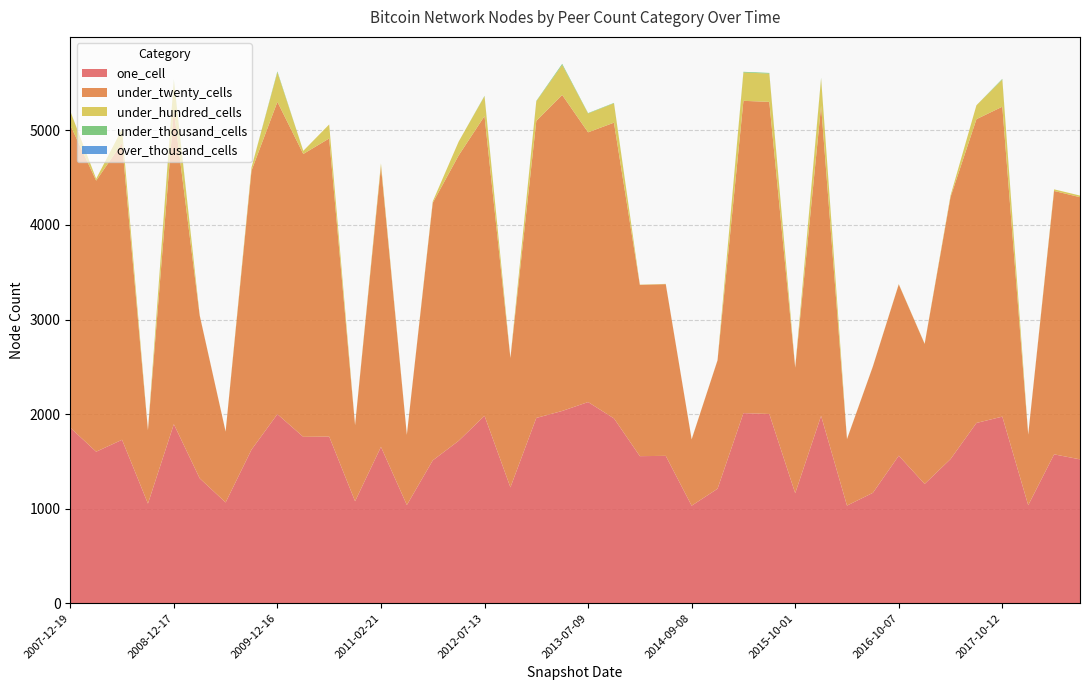

Reading left to right, list all the values displayed in this chart.

one_cell: 2007-12-19=1856	2008-04-01=1602	2008-06-27=1728	2008-10-10=1053	2008-12-17=1893	2009-04-06=1320	2009-06-17=1065	2009-09-25=1624	2009-12-16=1999	2010-04-01=1759	2010-07-26=1762	2010-11-17=1078	2011-02-21=1653	2011-06-10=1038	2011-09-05=1510	2012-01-18=1717	2012-07-13=1982	2012-10-31=1225	2012-12-11=1959	2013-02-20=2033	2013-07-09=2127	2013-09-10=1954	2013-12-20=1555	2014-03-28=1558	2014-09-08=1031	2015-01-19=1210	2015-04-09=2010	2015-07-03=2001	2015-10-01=1163	2016-01-04=1981	2016-04-05=1032	2016-07-04=1167	2016-10-07=1560	2016-12-27=1261	2017-04-12=1524	2017-07-24=1906	2017-10-12=1973	2017-12-22=1036	2018-04-09=1574	2018-07-11=1521
under_twenty_cells: 2007-12-19=3201	2008-04-01=2867	2008-06-27=3139	2008-10-10=776	2008-12-17=3320	2009-04-06=1721	2009-06-17=749	2009-09-25=2951	2009-12-16=3303	2010-04-01=2992	2010-07-26=3153	2010-11-17=804	2011-02-21=2965	2011-06-10=742	2011-09-05=2724	2012-01-18=3018	2012-07-13=3170	2012-10-31=1368	2012-12-11=3142	2013-02-20=3342	2013-07-09=2853	2013-09-10=3128	2013-12-20=1811	2014-03-28=1816	2014-09-08=701	2015-01-19=1358	2015-04-09=3303	2015-07-03=3301	2015-10-01=1328	2016-01-04=3279	2016-04-05=703	2016-07-04=1336	2016-10-07=1812	2016-12-27=1481	2017-04-12=2772	2017-07-24=3213	2017-10-12=3278	2017-12-22=746	2018-04-09=2786	2018-07-11=2773
under_hundred_cells: 2007-12-19=147	2008-04-01=20	2008-06-27=147	2008-10-10=2	2008-12-17=318	2009-04-06=3	2009-06-17=2	2009-09-25=34	2009-12-16=312	2010-04-01=33	2010-07-26=148	2010-11-17=2	2011-02-21=34	2011-06-10=2	2011-09-05=15	2012-01-18=146	2012-07-13=210	2012-10-31=2	2012-12-11=207	2013-02-20=318	2013-07-09=199	2013-09-10=205	2013-12-20=3	2014-03-28=3	2014-09-08=2	2015-01-19=2	2015-04-09=300	2015-07-03=299	2015-10-01=2	2016-01-04=289	2016-04-05=2	2016-07-04=2	2016-10-07=3	2016-12-27=3	2017-04-12=17	2017-07-24=147	2017-10-12=287	2017-12-22=2	2018-04-09=17	2018-07-11=17
under_thousand_cells: 2007-12-19=0	2008-04-01=0	2008-06-27=0	2008-10-10=0	2008-12-17=11	2009-04-06=0	2009-06-17=0	2009-09-25=0	2009-12-16=10	2010-04-01=0	2010-07-26=0	2010-11-17=0	2011-02-21=0	2011-06-10=0	2011-09-05=0	2012-01-18=0	2012-07-13=4	2012-10-31=0	2012-12-11=4	2013-02-20=11	2013-07-09=4	2013-09-10=4	2013-12-20=0	2014-03-28=0	2014-09-08=0	2015-01-19=0	2015-04-09=7	2015-07-03=7	2015-10-01=0	2016-01-04=7	2016-04-05=0	2016-07-04=0	2016-10-07=0	2016-12-27=0	2017-04-12=0	2017-07-24=0	2017-10-12=7	2017-12-22=0	2018-04-09=0	2018-07-11=0
over_thousand_cells: 2007-12-19=0	2008-04-01=0	2008-06-27=0	2008-10-10=0	2008-12-17=0	2009-04-06=0	2009-06-17=0	2009-09-25=0	2009-12-16=0	2010-04-01=0	2010-07-26=0	2010-11-17=0	2011-02-21=0	2011-06-10=0	2011-09-05=0	2012-01-18=0	2012-07-13=0	2012-10-31=0	2012-12-11=0	2013-02-20=0	2013-07-09=0	2013-09-10=0	2013-12-20=0	2014-03-28=0	2014-09-08=0	2015-01-19=0	2015-04-09=0	2015-07-03=0	2015-10-01=0	2016-01-04=0	2016-04-05=0	2016-07-04=0	2016-10-07=0	2016-12-27=0	2017-04-12=0	2017-07-24=0	2017-10-12=0	2017-12-22=0	2018-04-09=0	2018-07-11=0